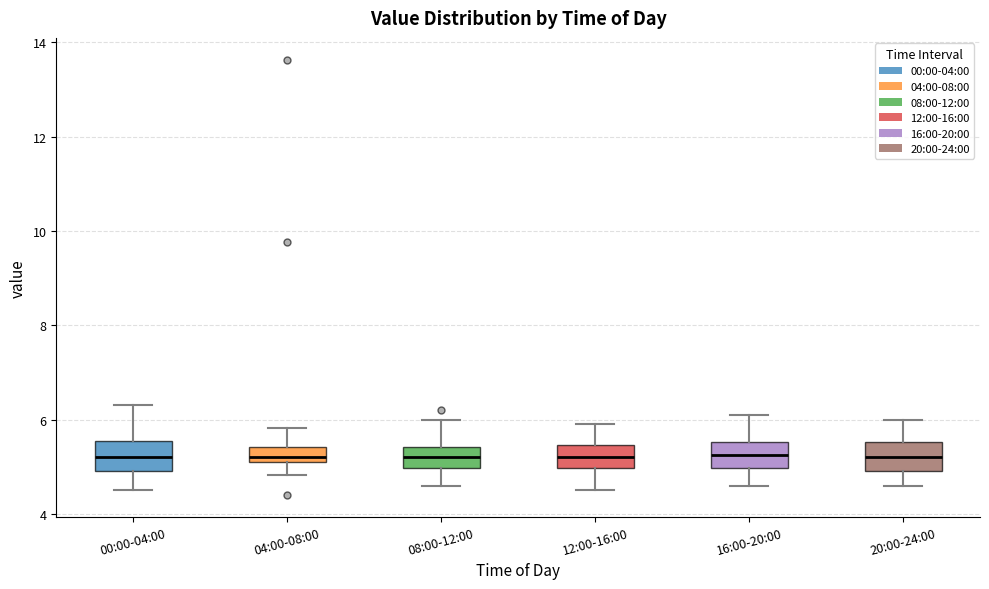

Where is the upper edge of the box for 00:00-04:00 on the y-axis? The values are not printed on the chart, so give them approximately, as read against the axis.

5.6